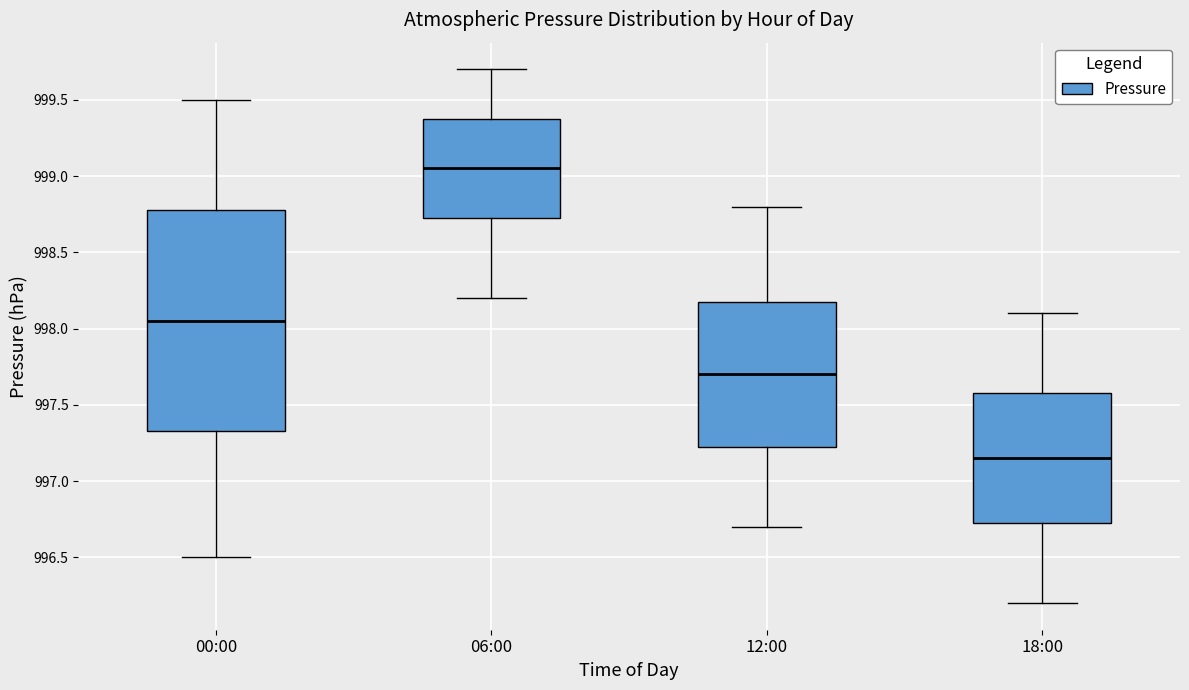

Comparing the boxes themselves (not the whiskers), which one is the tallest?

00:00